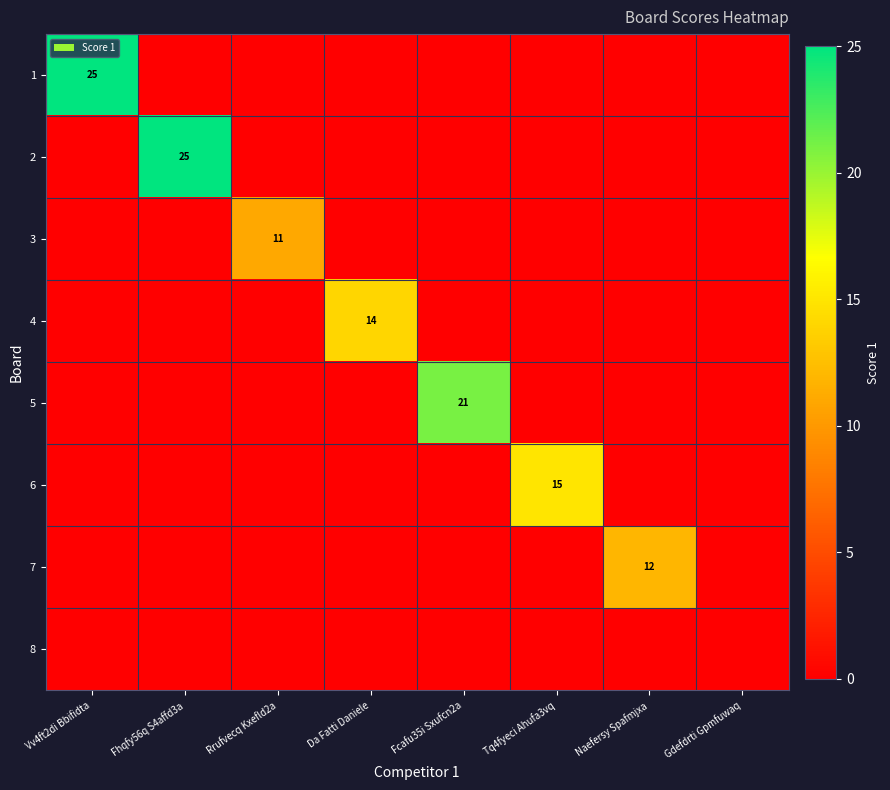

Which has a higher value, Rrufvecq Kxefld2a or Naefersy Spafmjxa?

Rrufvecq Kxefld2a